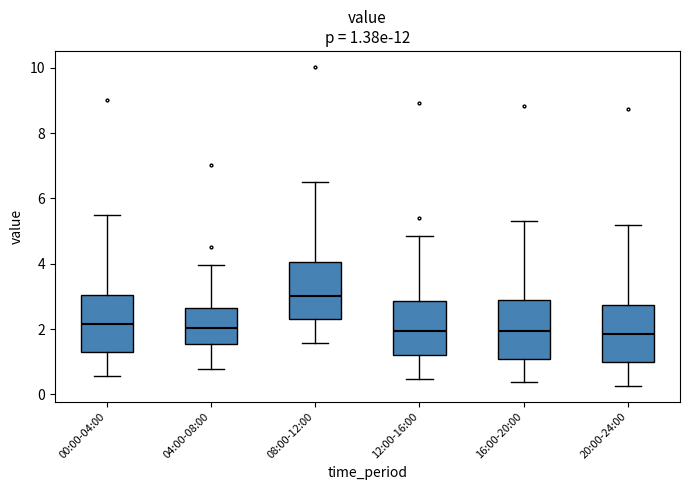

Which box's median line is the highest?

08:00-12:00